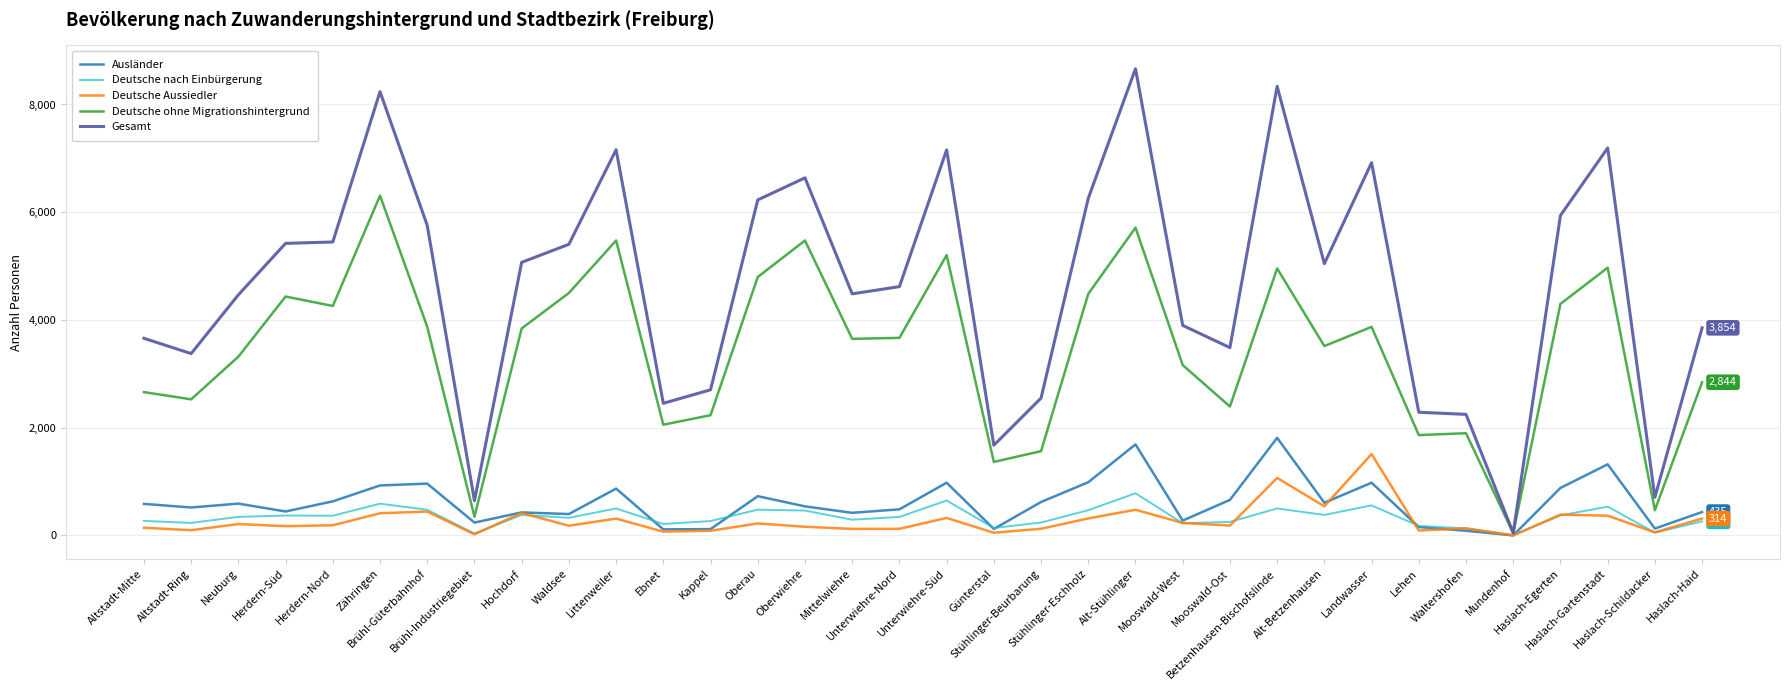

Which series has the widest spread of values?

Gesamt